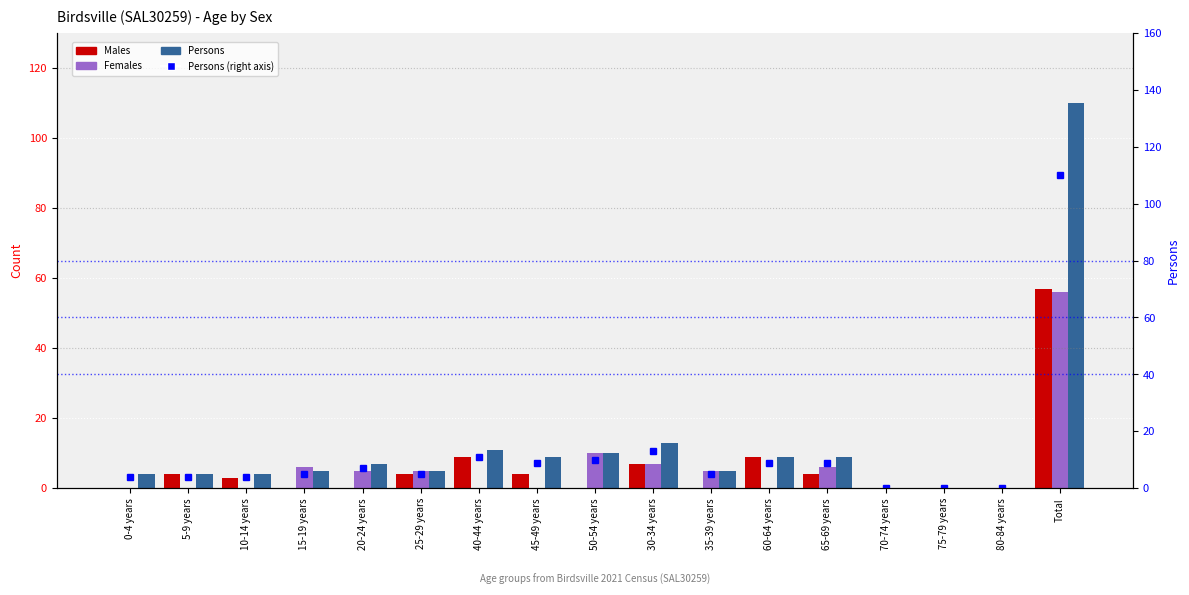

At which category is the sum across all series the highest?

Total